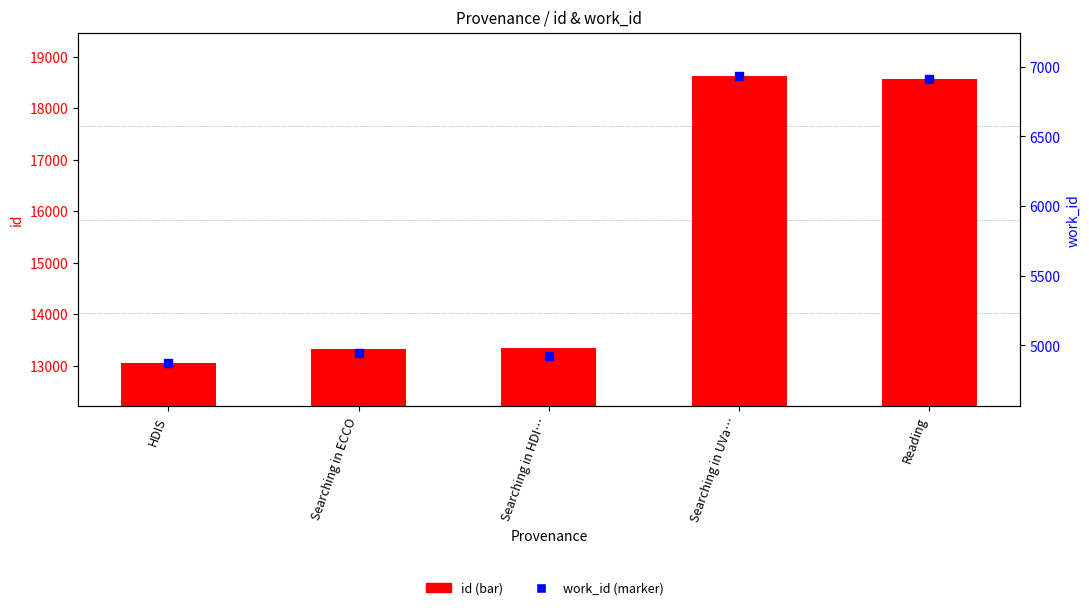

Which series has the widest spread of Y values?

id